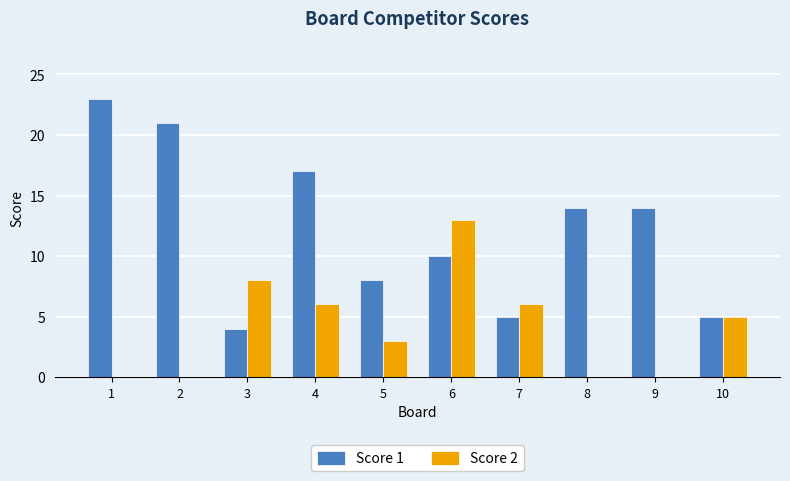

The Score 2 series shows 5 at 10. True or false?

True